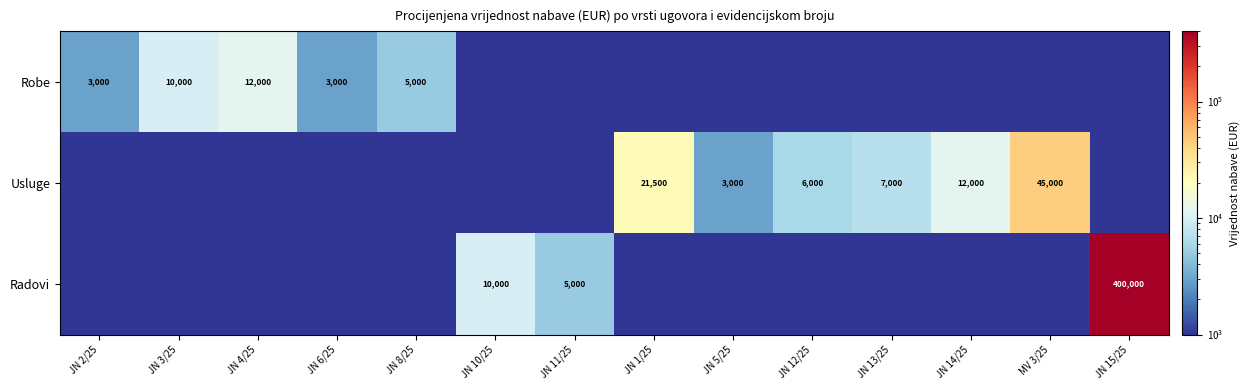

At which category does the chart reach its minimum across all series?

JN 10/25